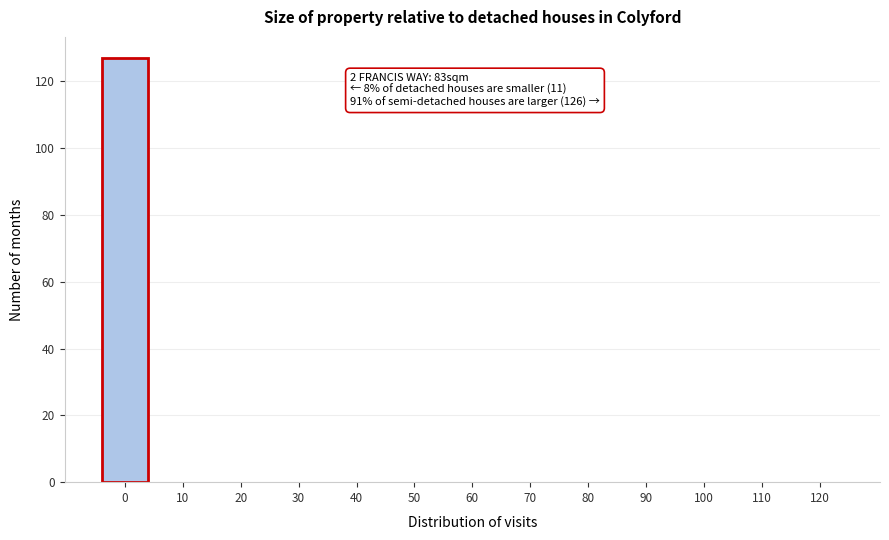

Reading right to left, what are all the values shown in this chart?

120=0	110=0	100=0	90=0	80=0	70=0	60=0	50=0	40=0	30=0	20=0	10=0	0=127